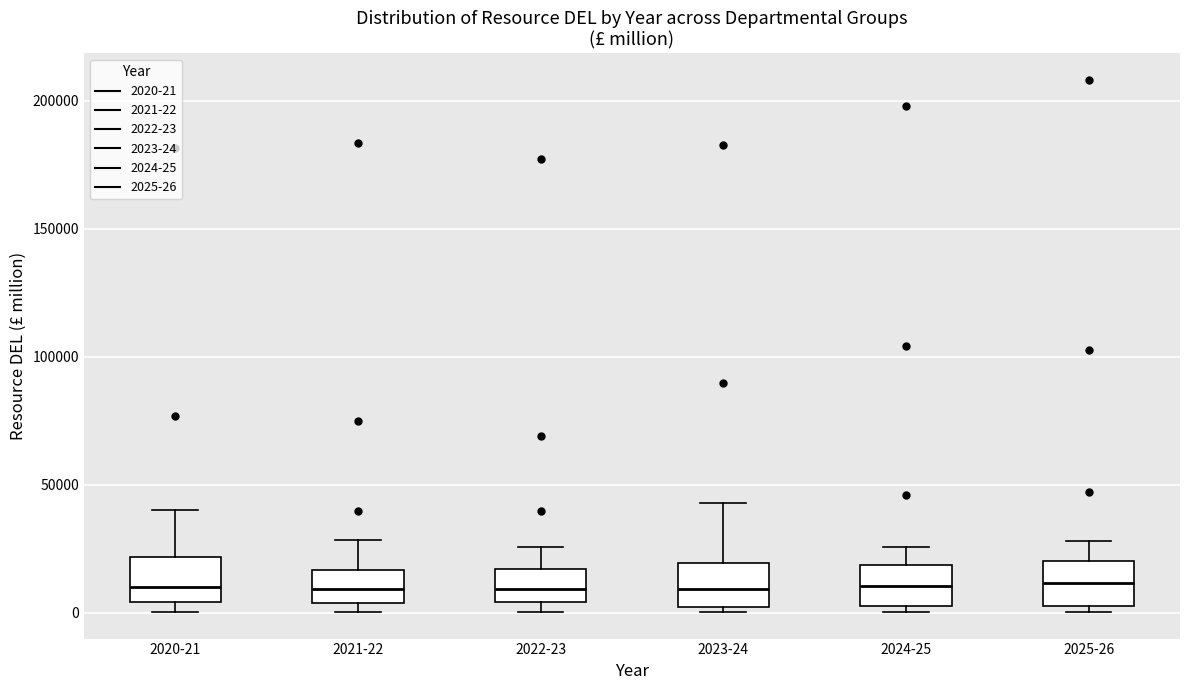

Where is the upper edge of the box for 2024-25 on the y-axis? The values are not printed on the chart, so give them approximately, as read against the axis.

20000